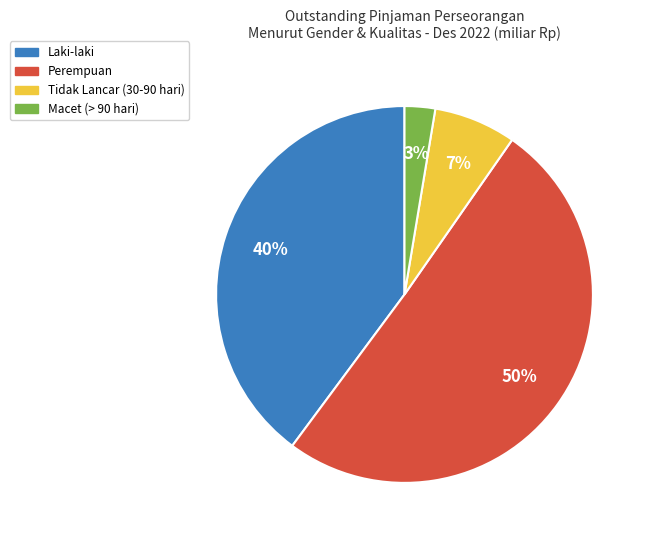

To the nearest percent, what is the average slice percentage?

25%